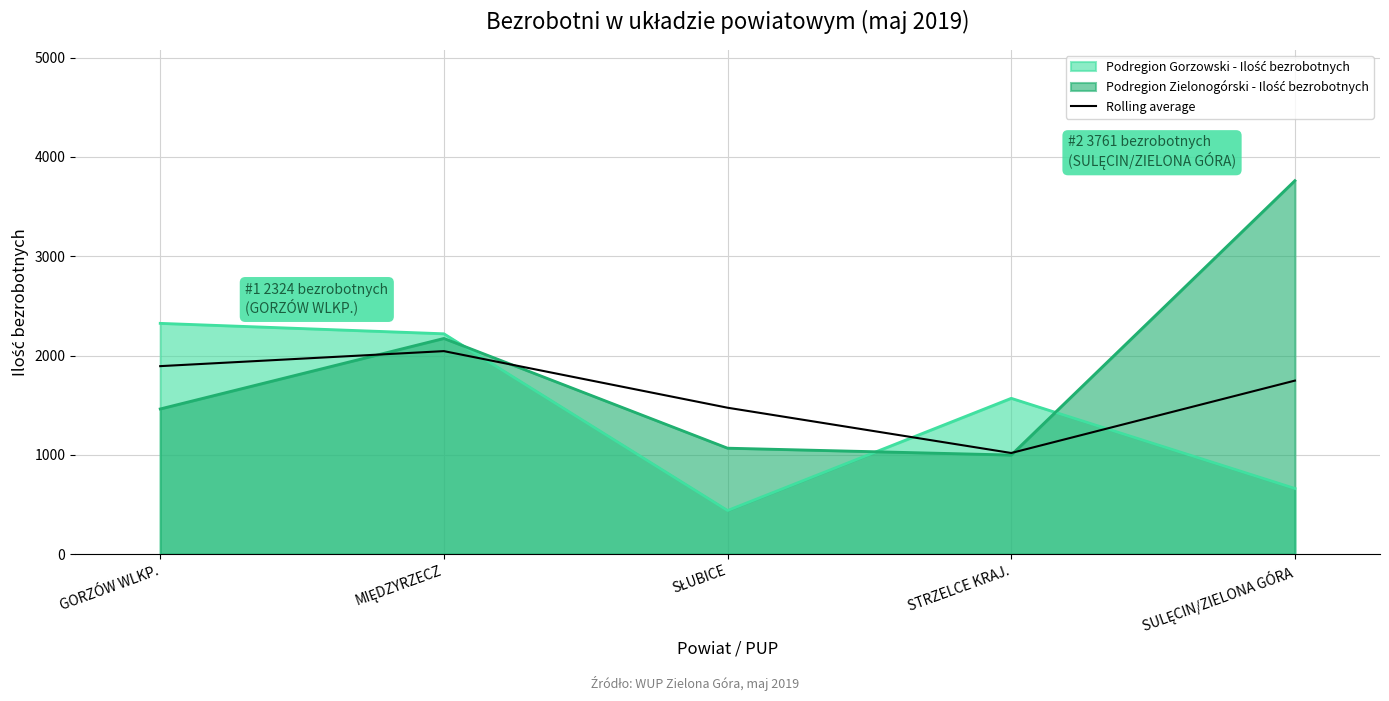

The value of Rolling average at GORZÓW WLKP. is 977.7. True or false?

False